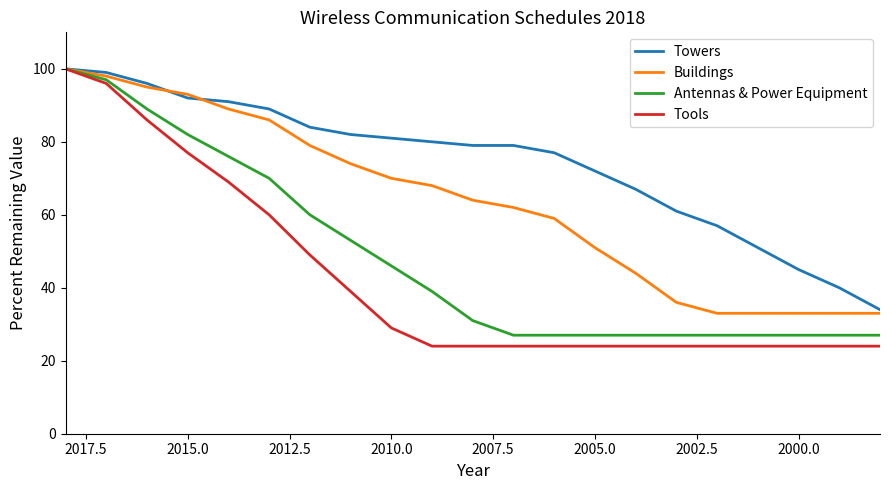

True or false: Antennas & Power Equipment and Tools intersect in this chart.

False